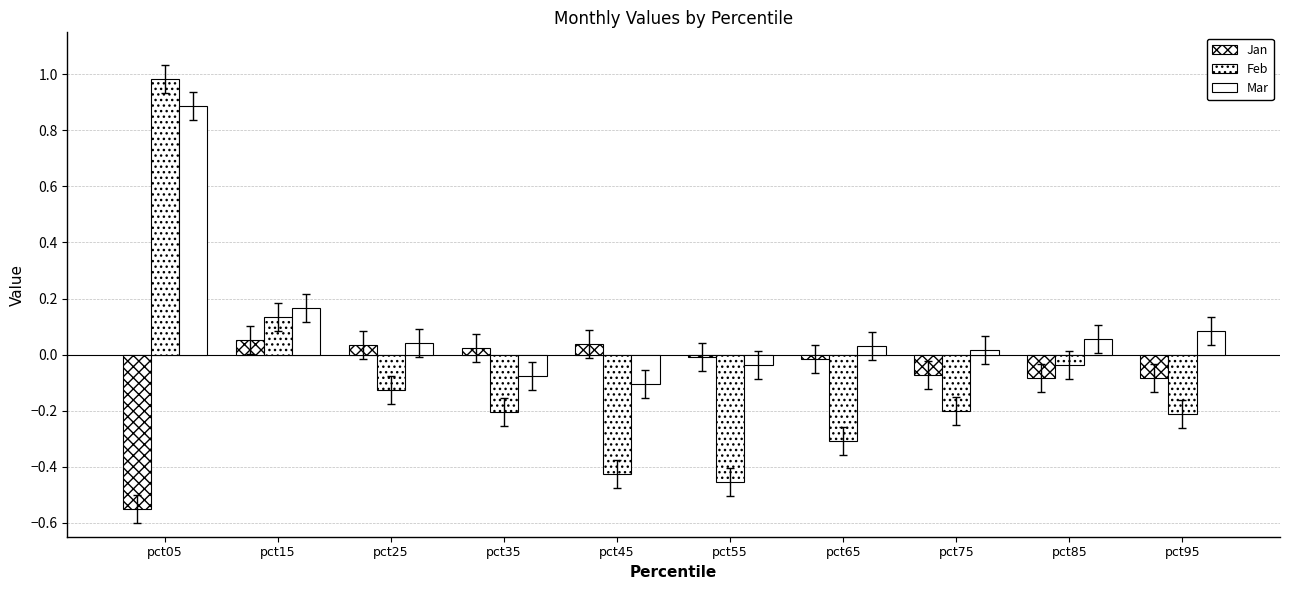

Count the number of categories in the chart.

10